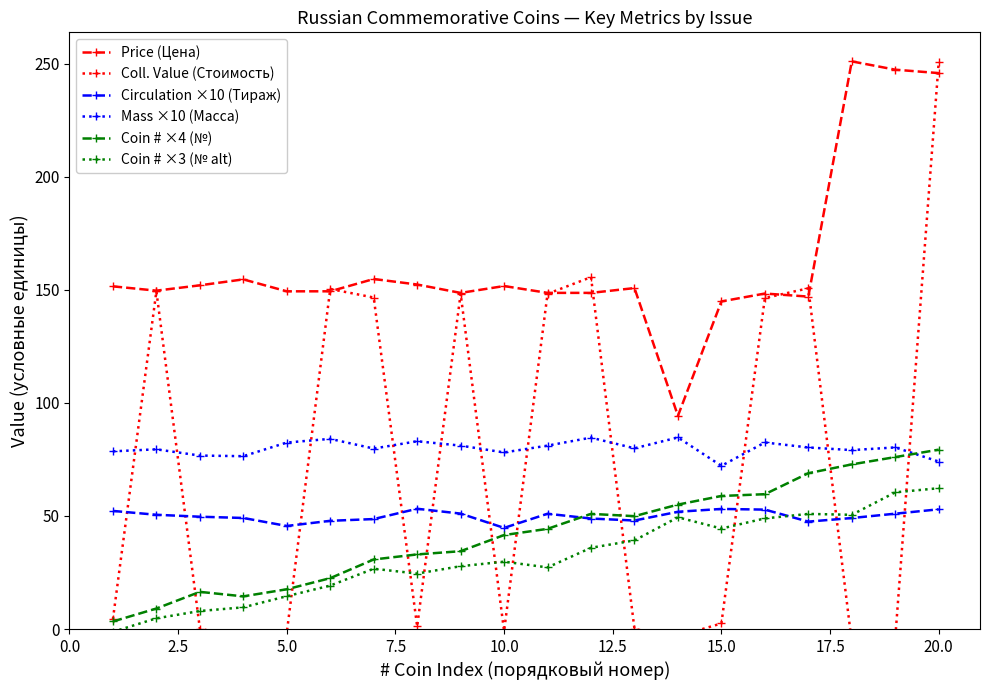

True or false: Coin # ×3 (№ alt) and Price (Цена) cross at least once.

False